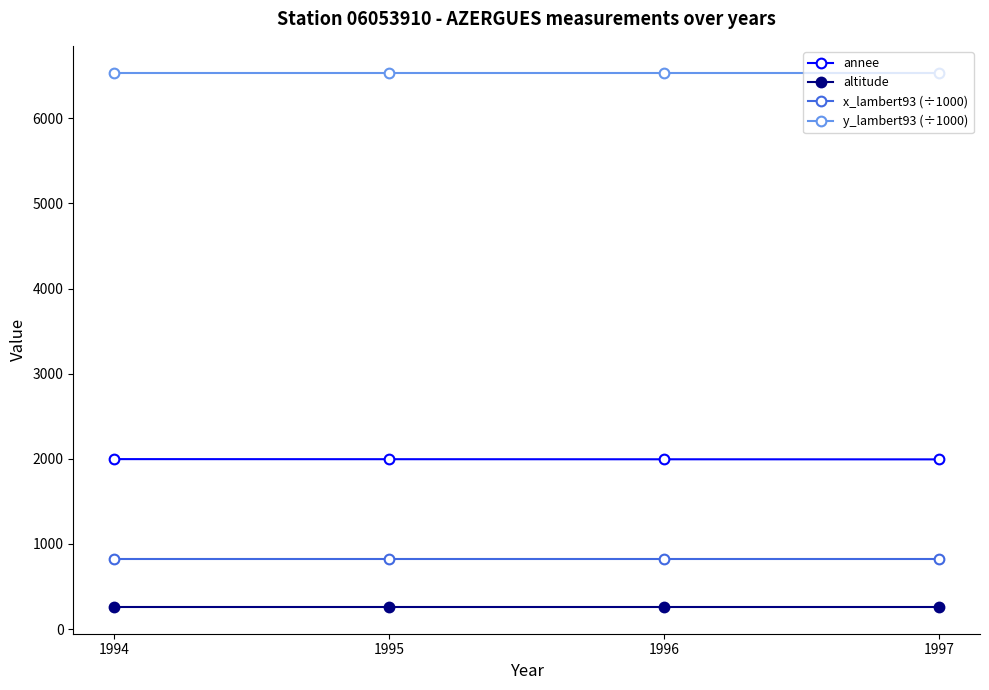

The altitude series shows 260.0 at 1996. True or false?

True